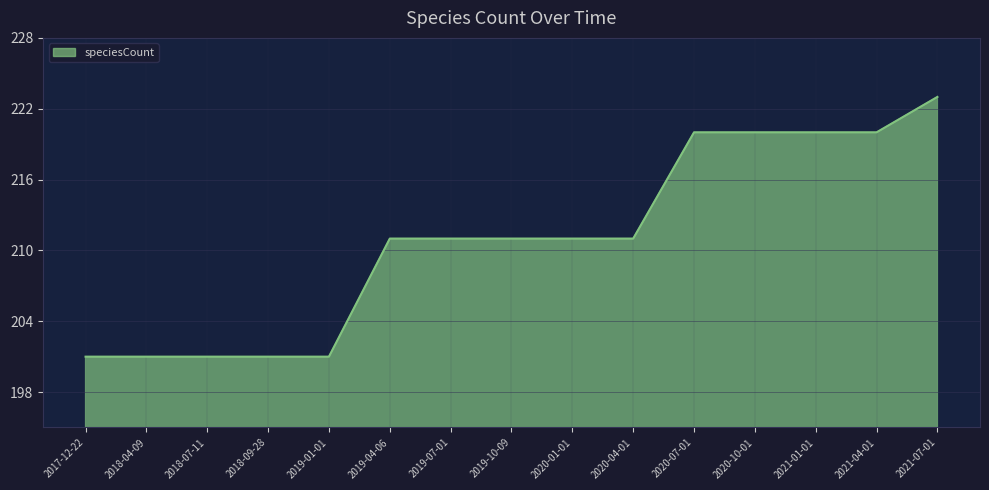

What value does the data have at 2019-01-01, to the nearest 5?

200